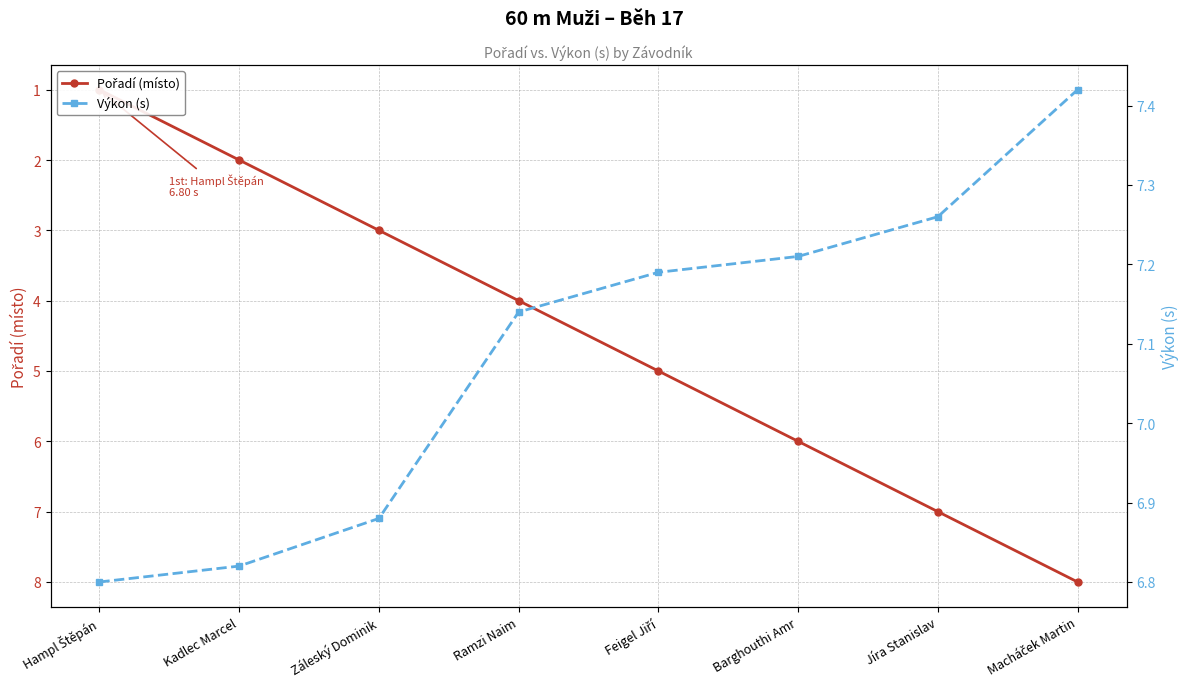

What is the difference between the maximum and second lowest values in the Výkon (s) series?

0.6